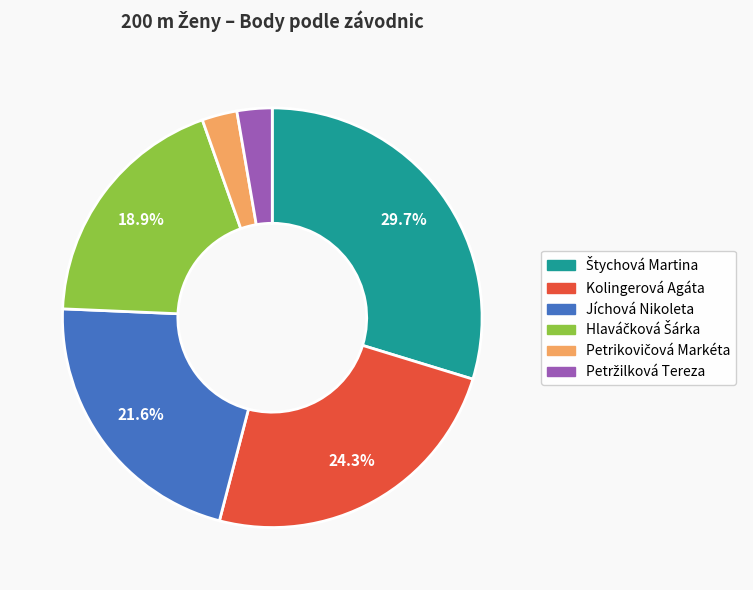

What percentage is NOT represented by Kolingerová Agáta?

75.7%